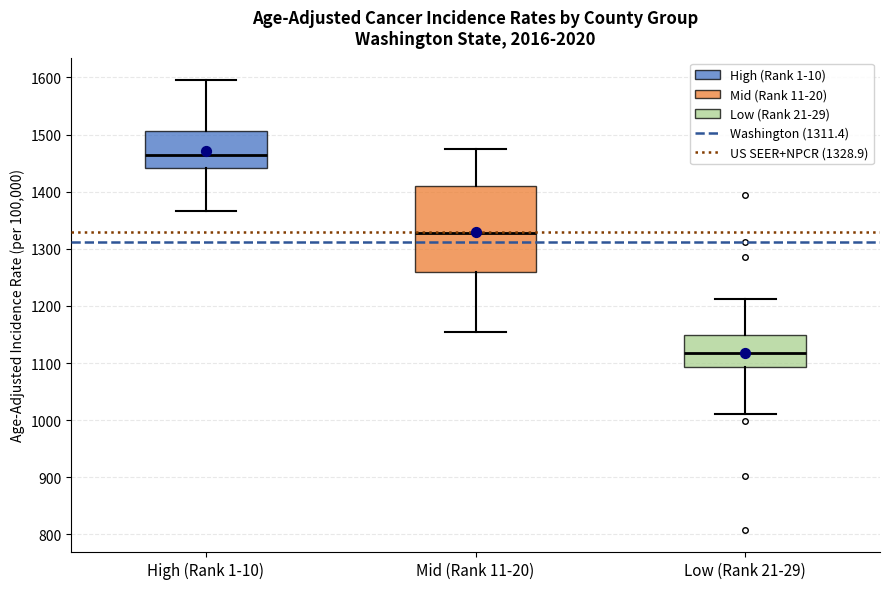

Reading left to right, transcribe this box plot: for each box, give where its median line is, the range the box spans, and where its two whiskers end, as read against the y-axis. The values are not printed on the chart, so give them approximately, as read against the axis.

High (Rank 1-10): median 1460, box 1440 to 1510, whiskers 1370 to 1600
Mid (Rank 11-20): median 1330, box 1260 to 1410, whiskers 1150 to 1470
Low (Rank 21-29): median 1120, box 1090 to 1150, whiskers 1010 to 1210